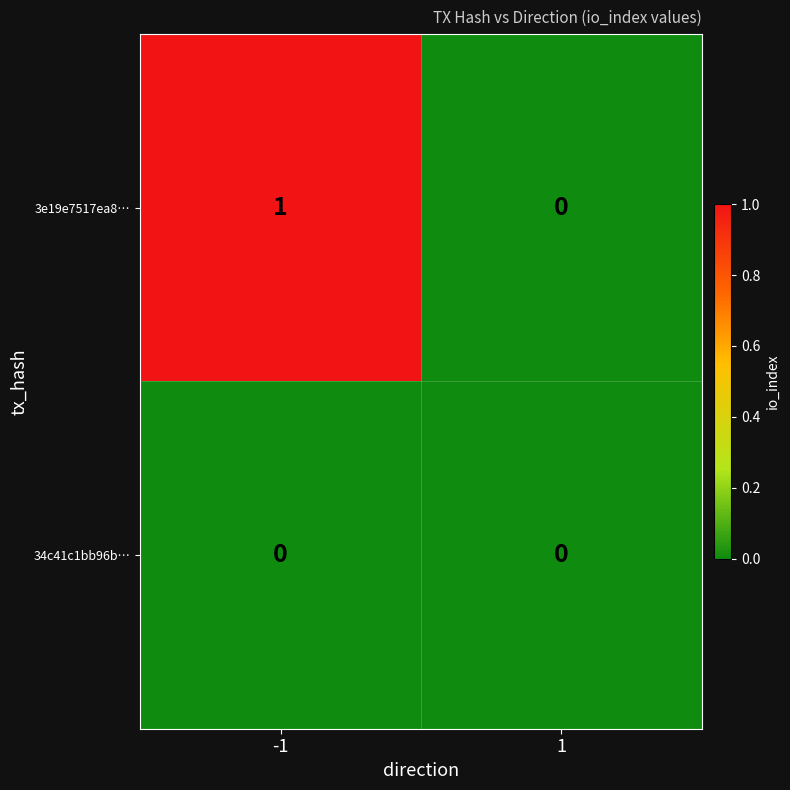

Is it true that 34c41c1bb96b… equals 0 at 1?

True